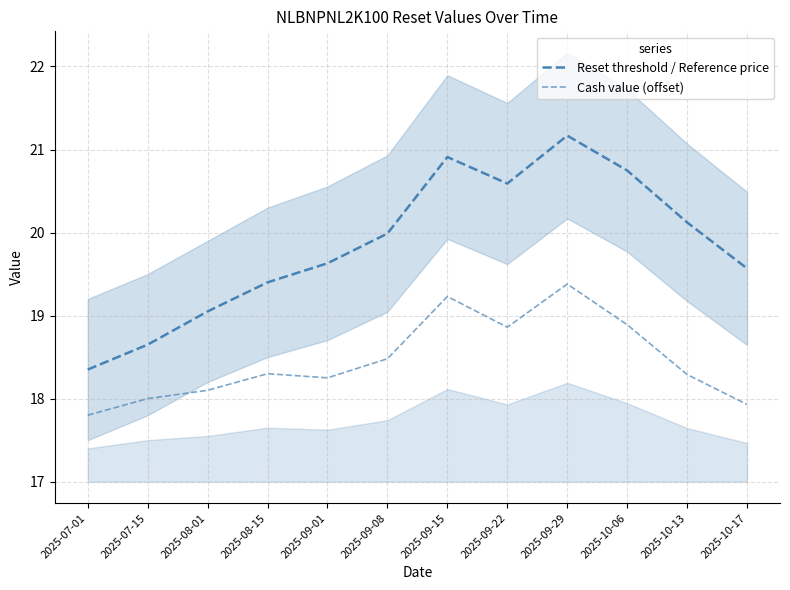

True or false: Reset threshold / Reference price and Cash value (offset) cross at least once.

False